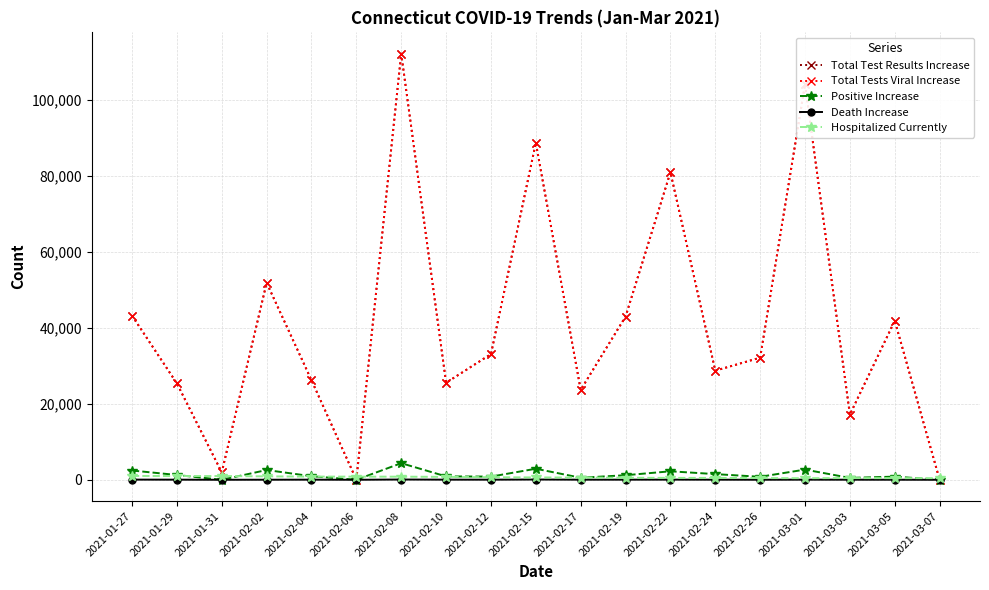

Rank the series at 2021-02-08 from lowest to highest value.

Death Increase, Hospitalized Currently, Positive Increase, Total Test Results Increase, Total Tests Viral Increase